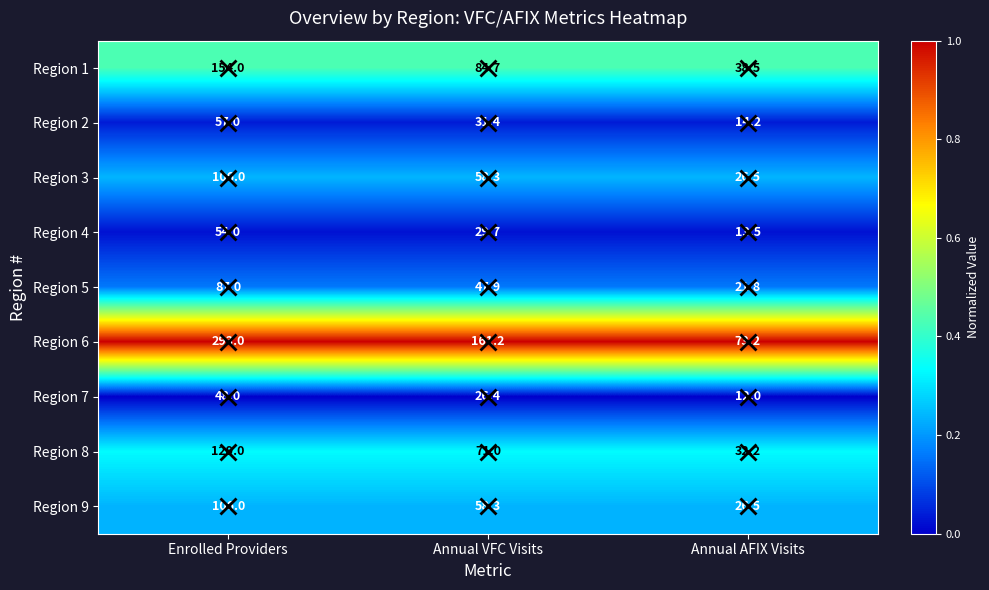

Is it true that Region 4 equals 93.9 at Enrolled Providers?

False